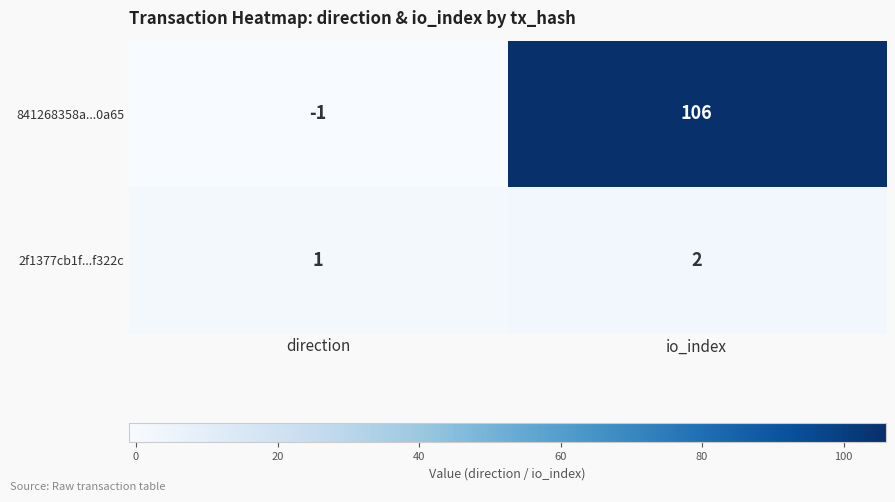

At which label is 841268358a...0a65 closest to 52?

direction